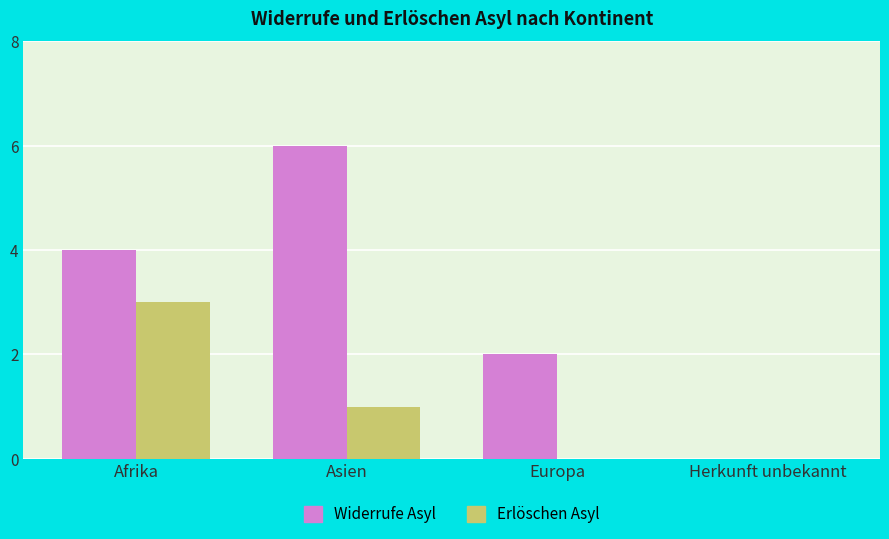

Is the value of Widerrufe Asyl at Afrika greater than the value of Erlöschen Asyl at Afrika?

Yes